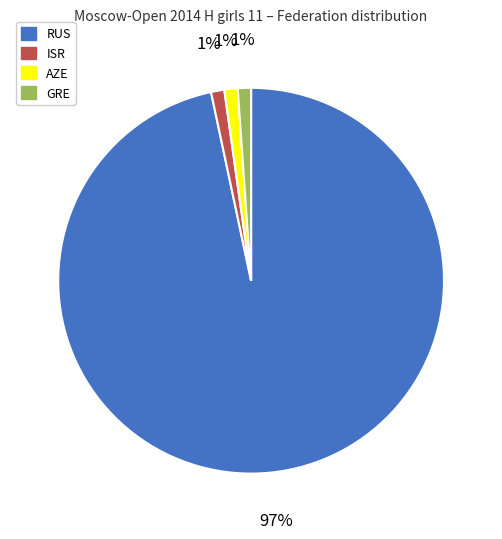

True or false: AZE accounts for 11% of the total.

False